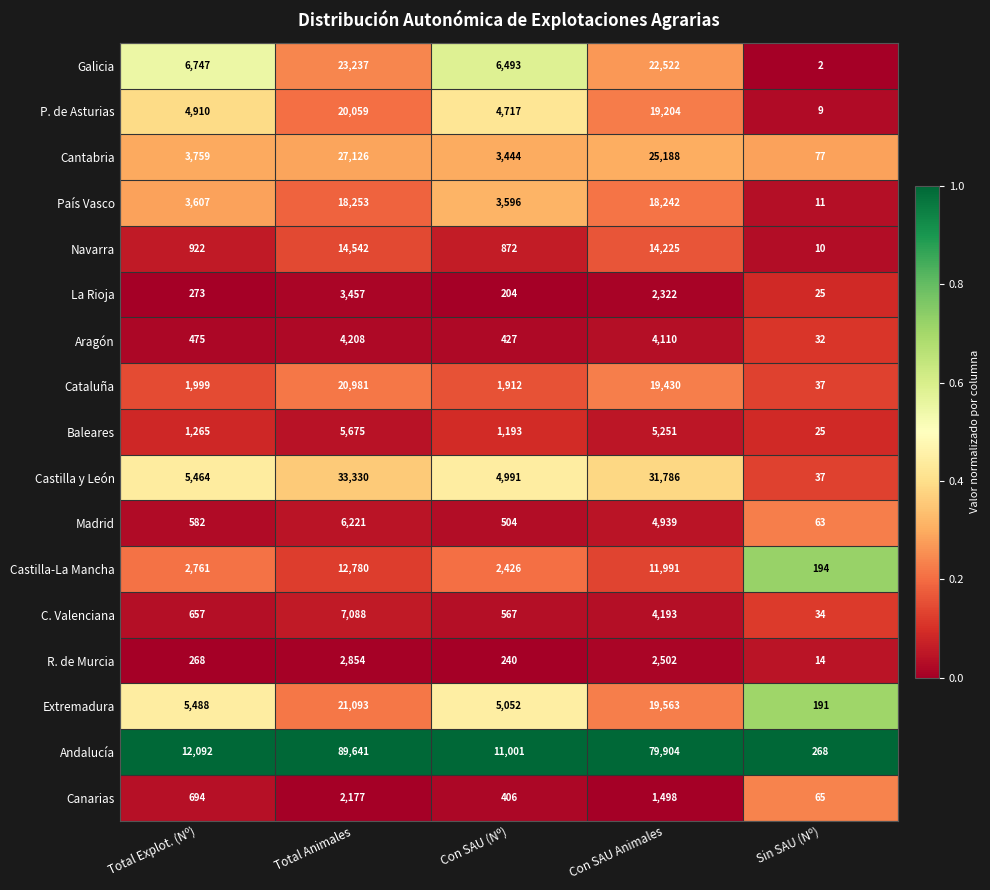

List the series in order of their peak value, lowest first.

Canarias, R. de Murcia, La Rioja, Aragón, Baleares, Madrid, C. Valenciana, Castilla-La Mancha, Navarra, País Vasco, P. de Asturias, Cataluña, Extremadura, Galicia, Cantabria, Castilla y León, Andalucía